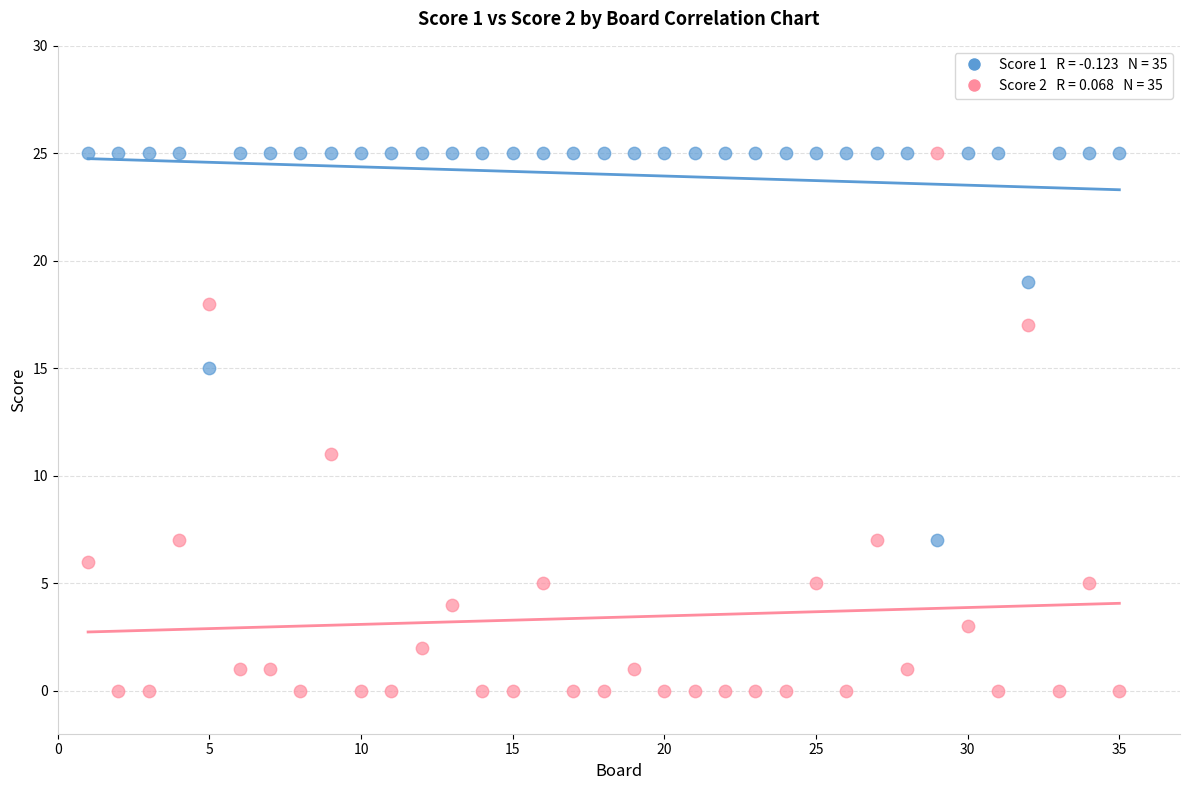

Across all data points, what is the range of Y values (max minus min)?

25